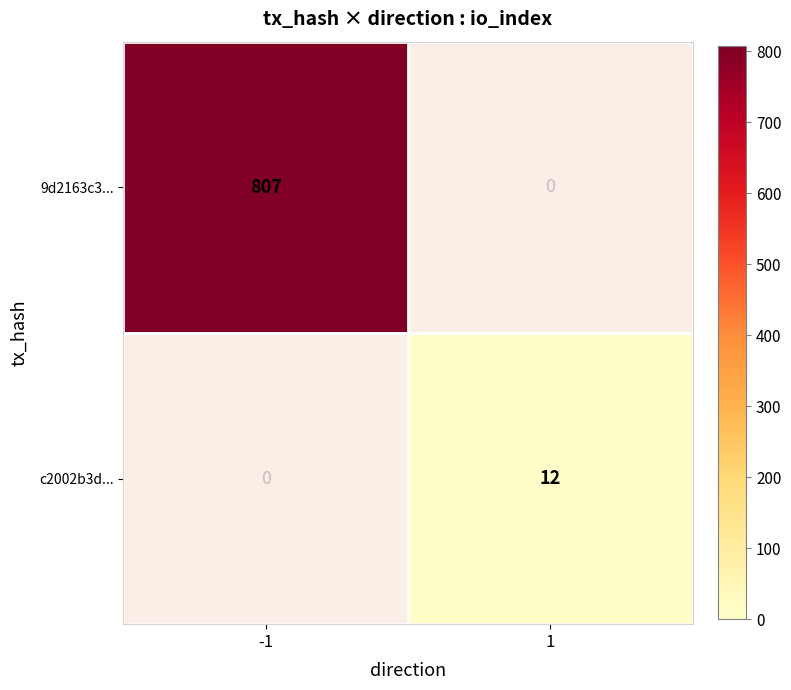

True or false: c2002b3d... has a value of 3 at 1.

False